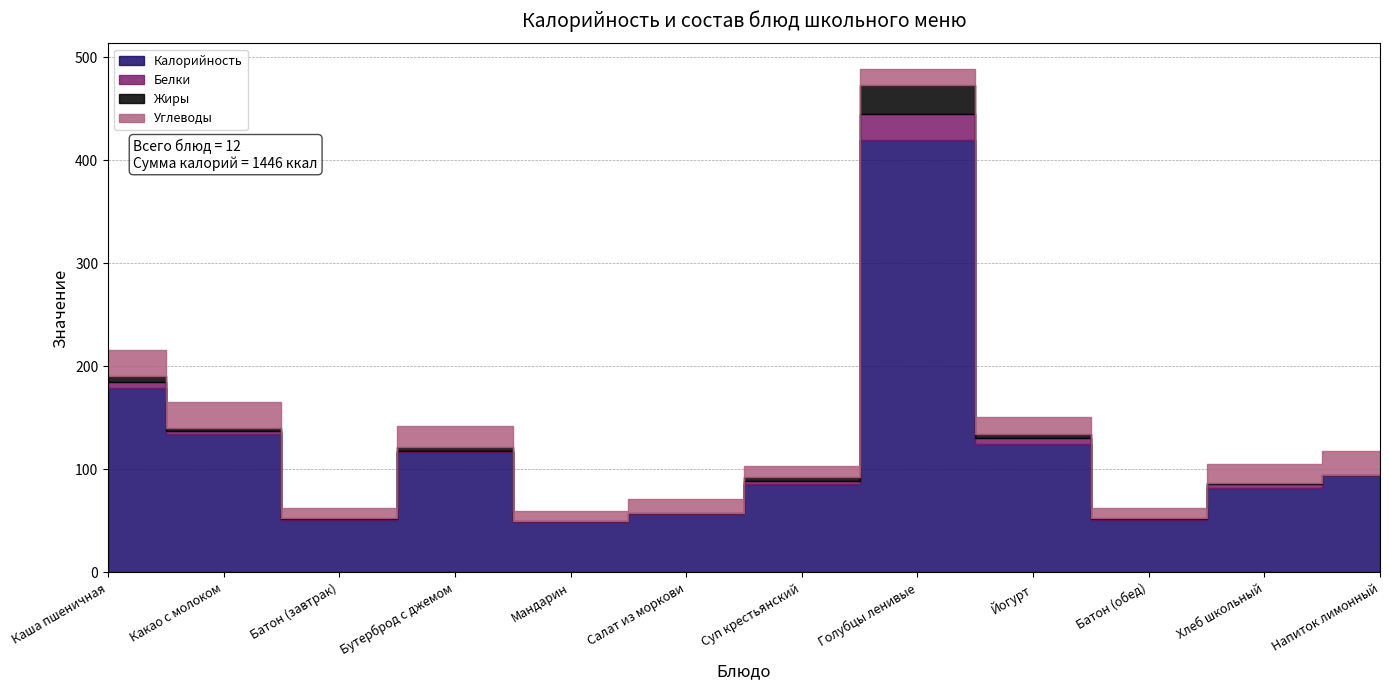

Reading right to left, transcribe all the data shown in this chart.

Калорийность: 95	82	51	125	420	86	57	49	117	51	134	179
Белки: 0	4	1	5	25	3	1	1	1	1	3	6
Жиры: 0	1	1	4	28	4	0	0	4	1	3	6
Углеводы: 23	18	10	17	16	10	13	10	20	10	25	25